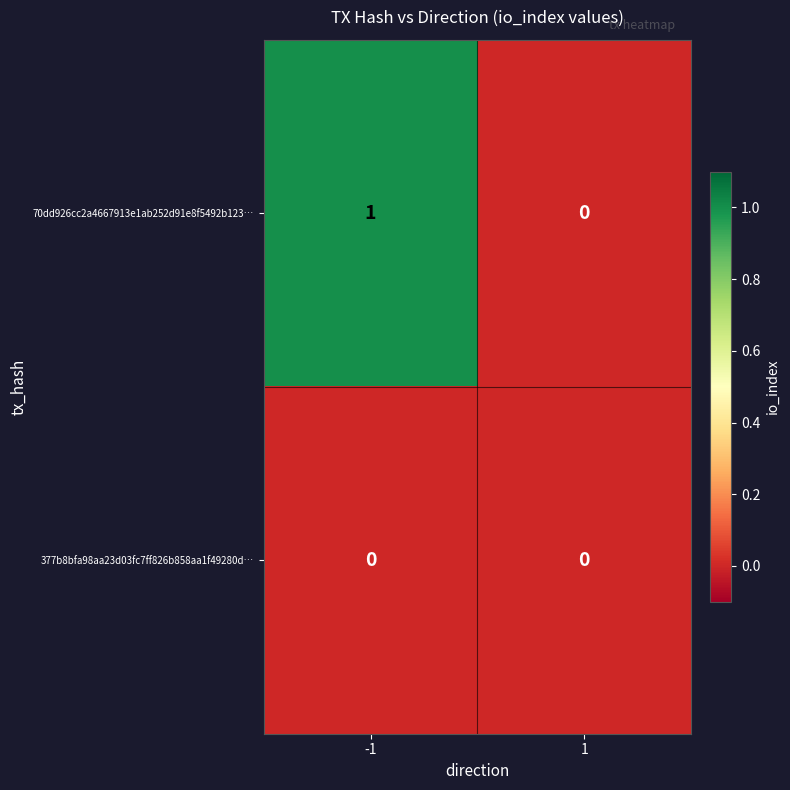

Reading left to right, transcribe all the data shown in this chart.

70dd926cc2a4667913e1ab252d91e8f5492b123…: 1	0
377b8bfa98aa23d03fc7ff826b858aa1f49280d…: 0	0